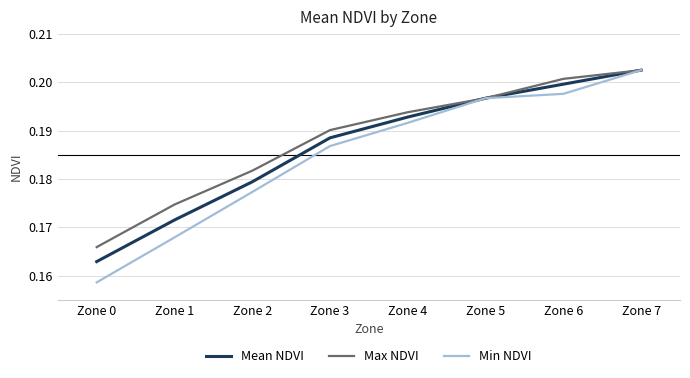

Which series has the largest range (max minus min)?

Min NDVI